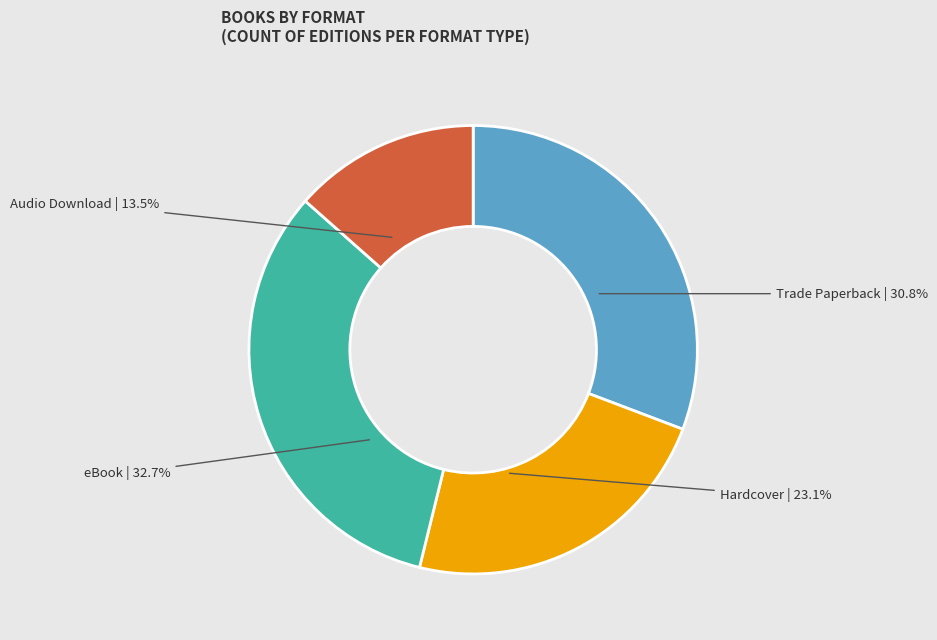

How many segments does this pie chart have?

4